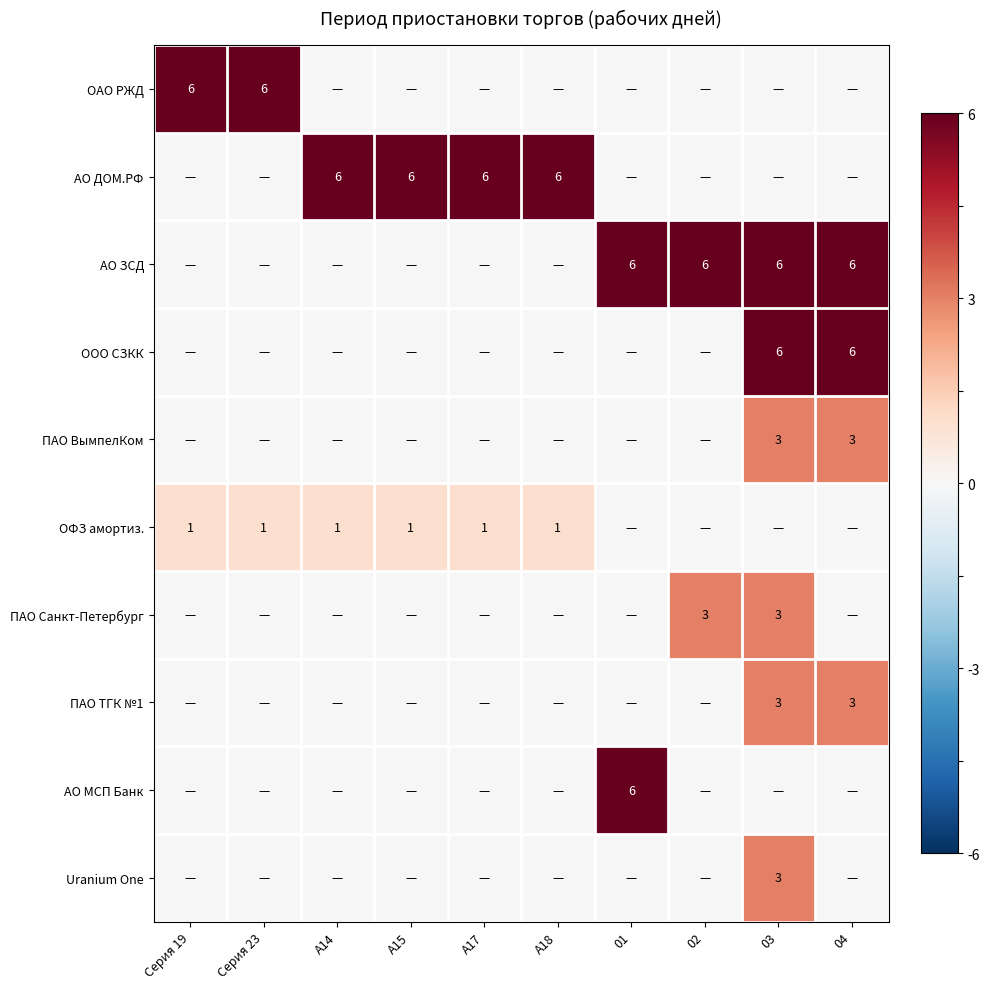

The ПАО ВымпелКом series shows 3 at 03. True or false?

True